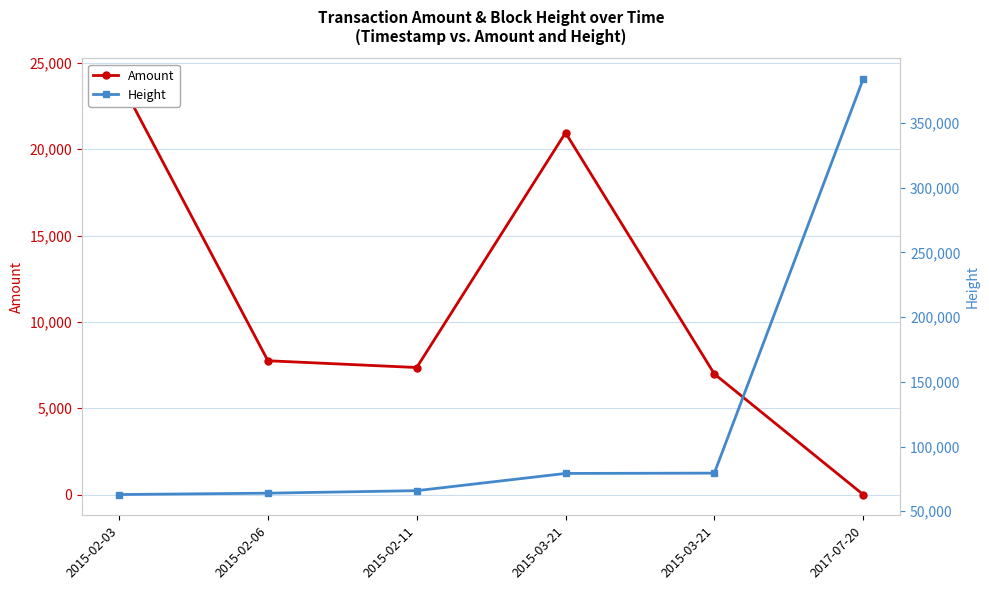

What is the label of the 6th point from the left?

2017-07-20